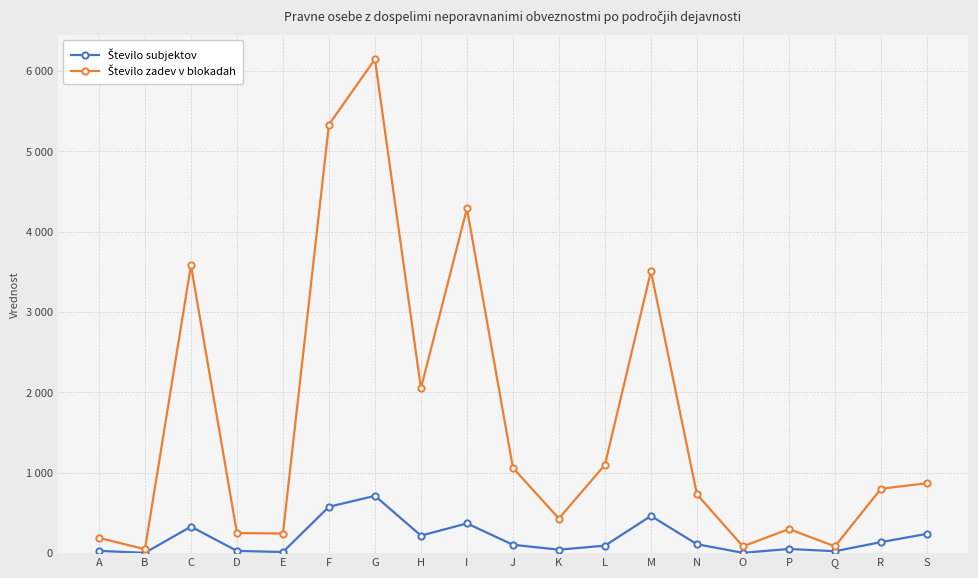

Rank the series by their maximum value, from lowest to highest.

Število subjektov, Število zadev v blokadah